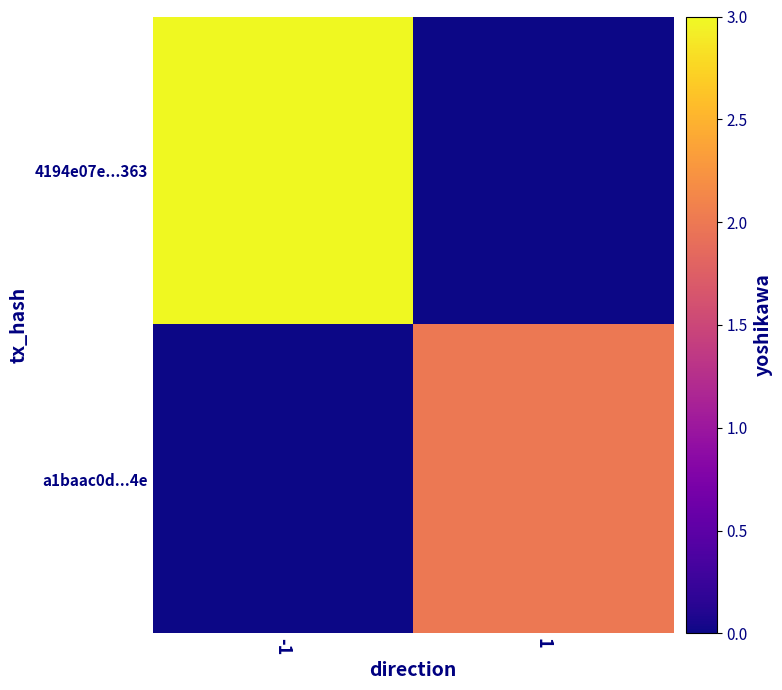

Between -1 and 1, which is larger?

-1